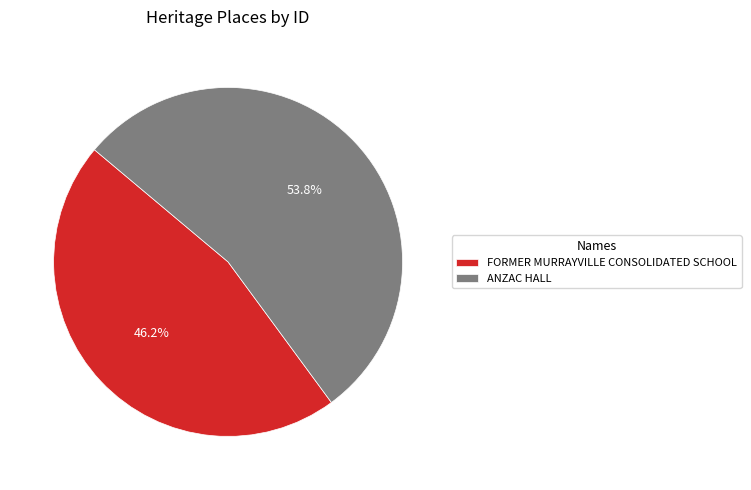

What percentage do FORMER MURRAYVILLE CONSOLIDATED SCHOOL and ANZAC HALL together represent?

100.0%